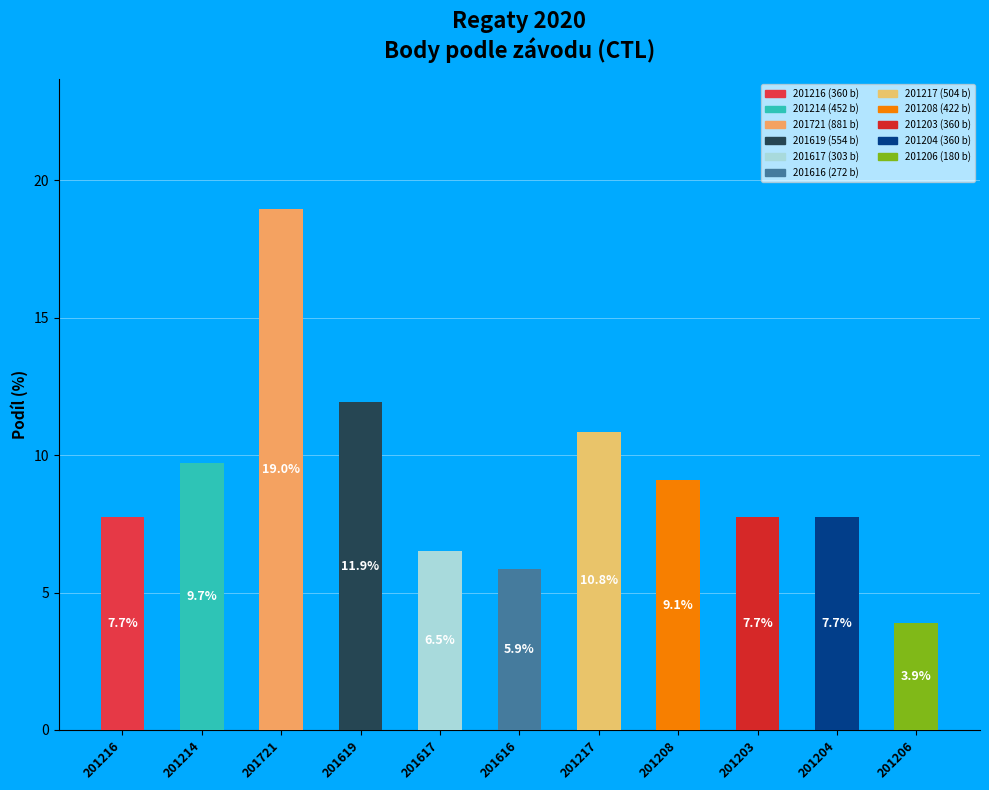

What is the label of the 10th bar from the right?

201214